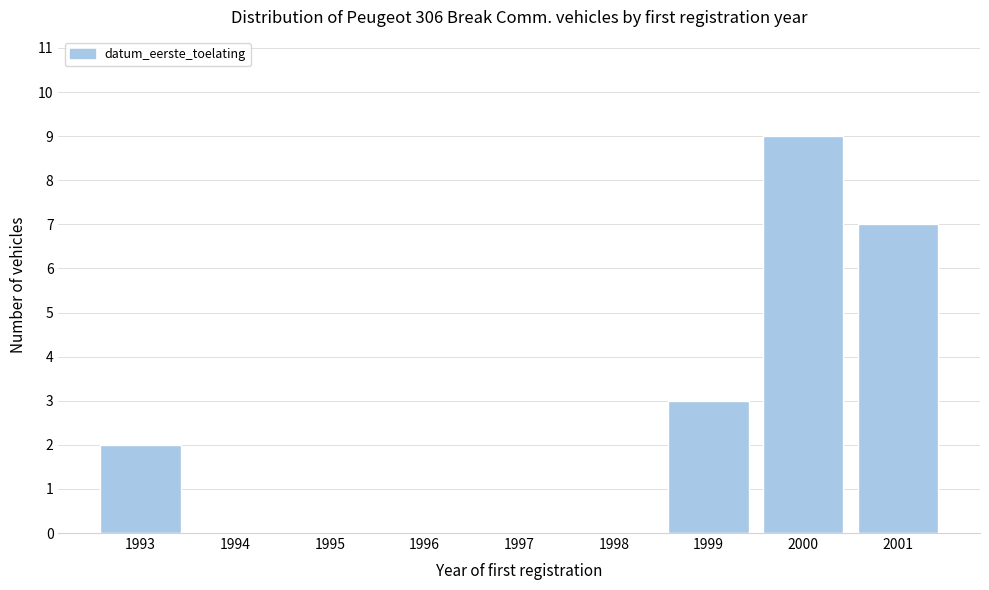

Reading left to right, list all the values displayed in this chart.

1993=2	1994=0	1995=0	1996=0	1997=0	1998=0	1999=3	2000=9	2001=7